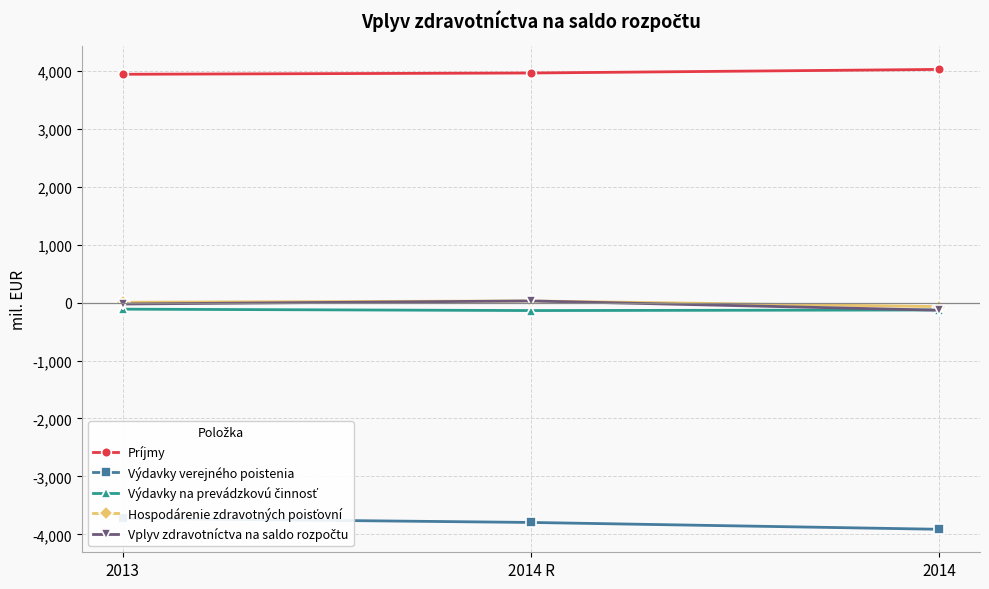

Between 2014 R and 2014, which series saw the biggest shift?

Vplyv zdravotníctva na saldo rozpočtu